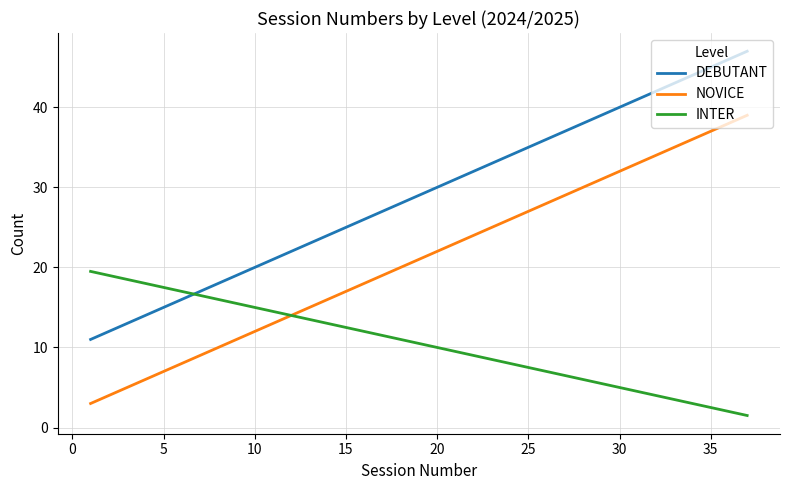

What is the maximum value for NOVICE?

39.0